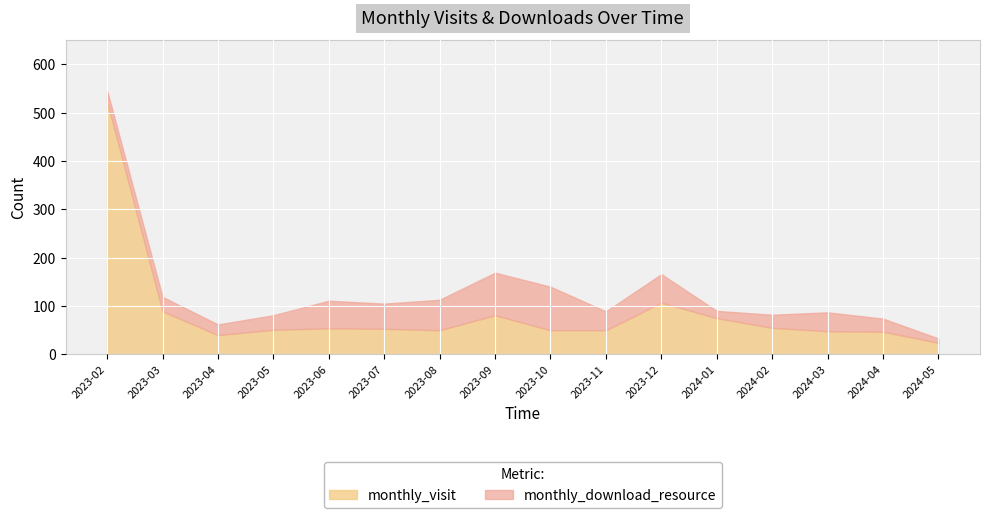

Which category has the highest value in the monthly_download_resource series?

2023-10